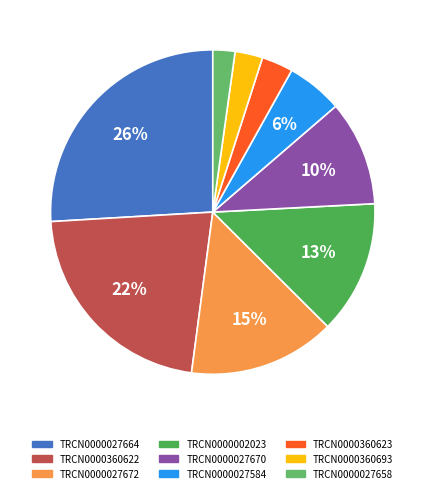

Does any single category account for the majority?

No